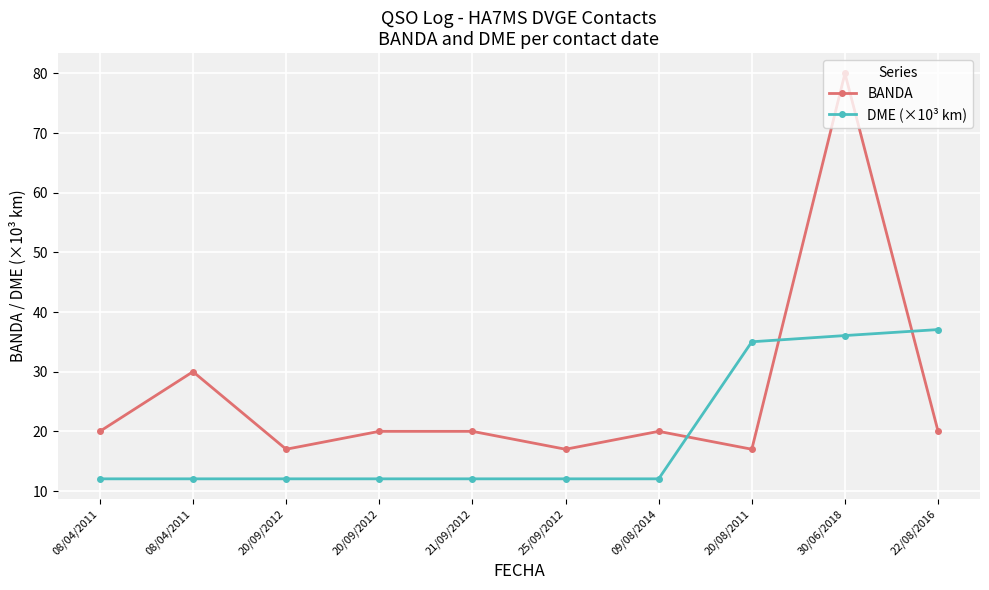

Count the number of data series in this chart.

2